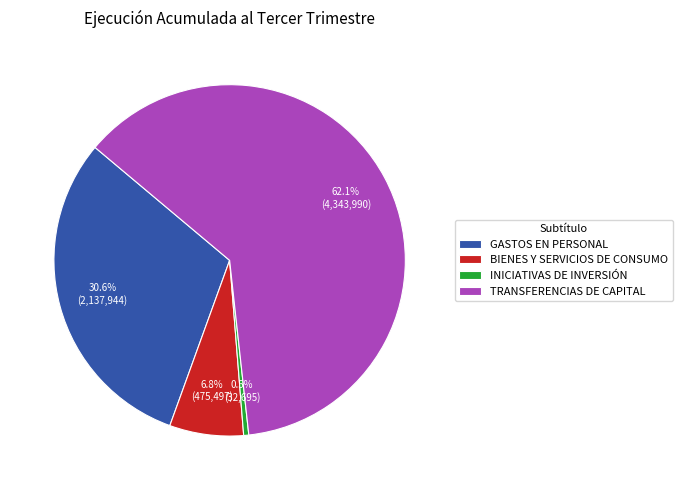

Does TRANSFERENCIAS DE CAPITAL account for over 50% of the chart?

Yes